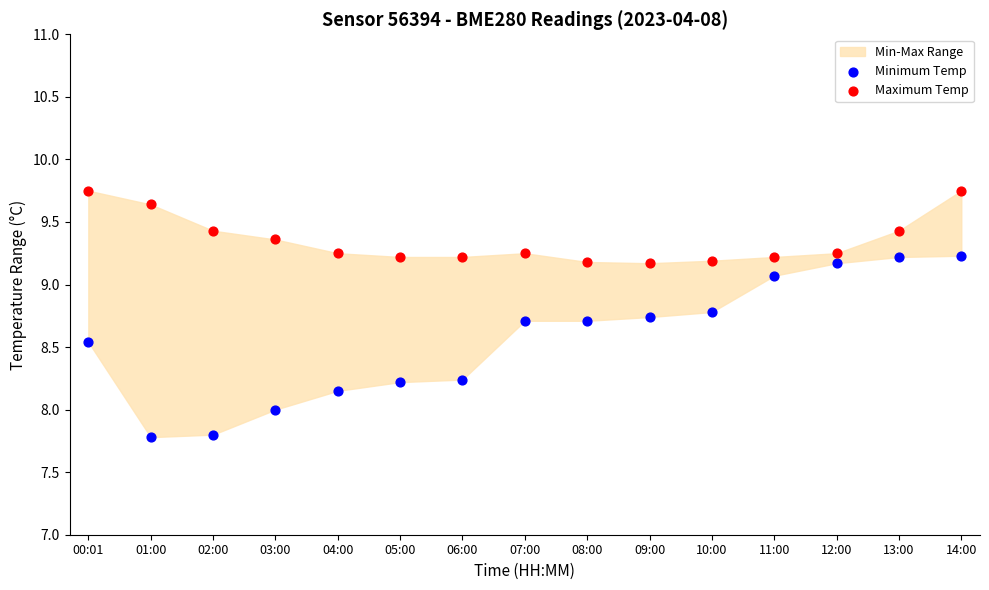

Which series has the largest Y range (max minus min)?

Minimum Temp